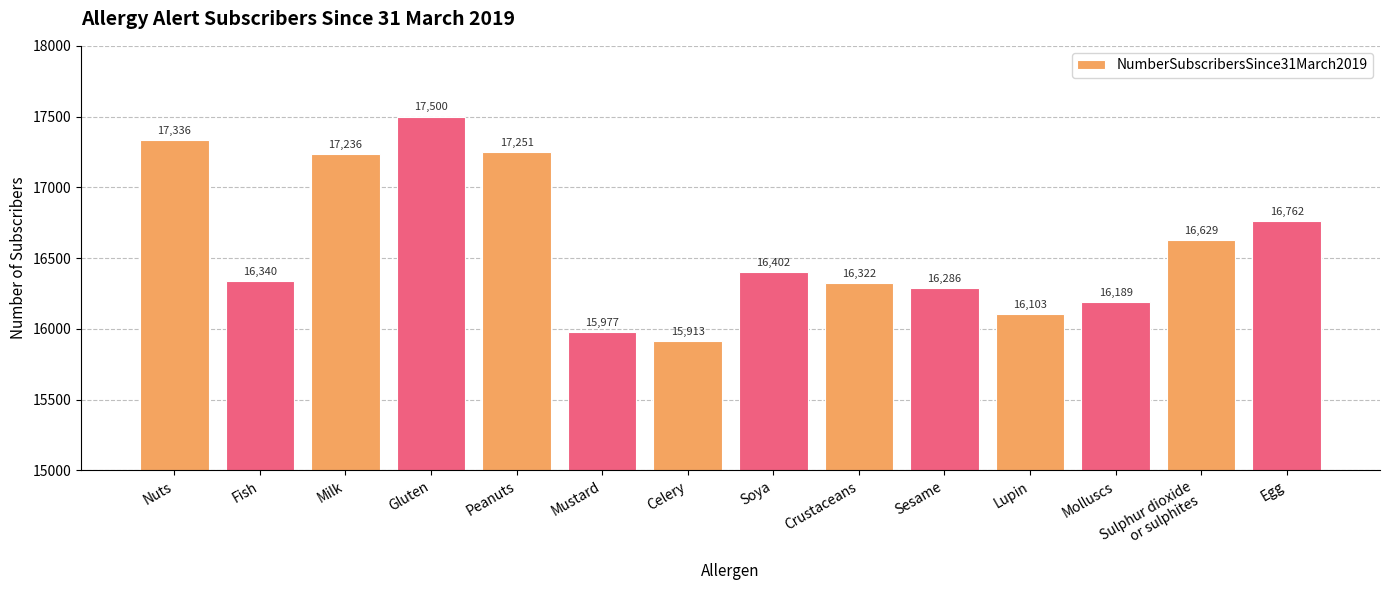

Does the chart contain any negative values?

No